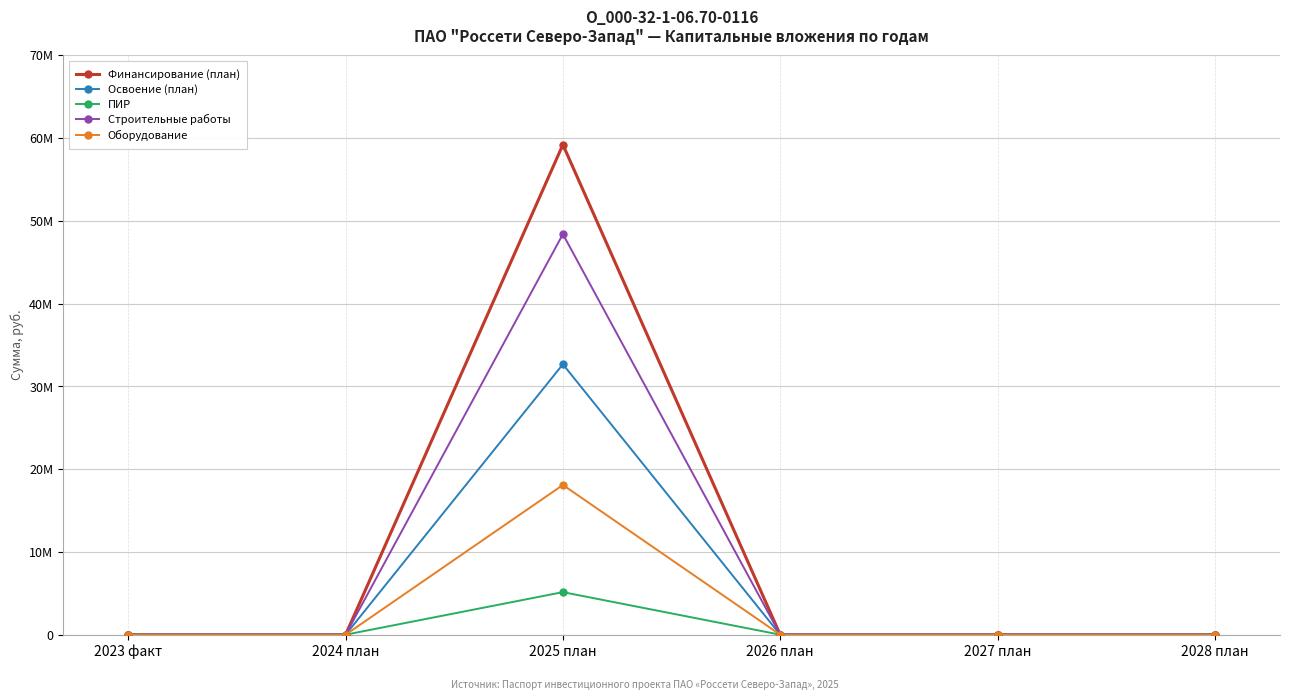

List the series in order of their overall mean, highest first.

Финансирование (план), Строительные работы, Освоение (план), Оборудование, ПИР